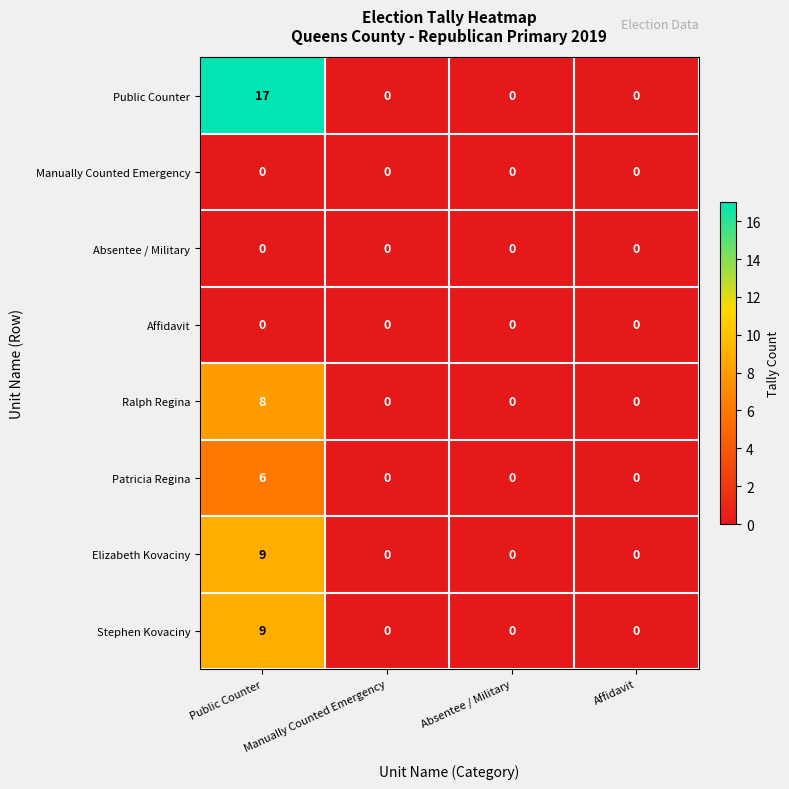

Which series has the widest spread of values?

Public Counter